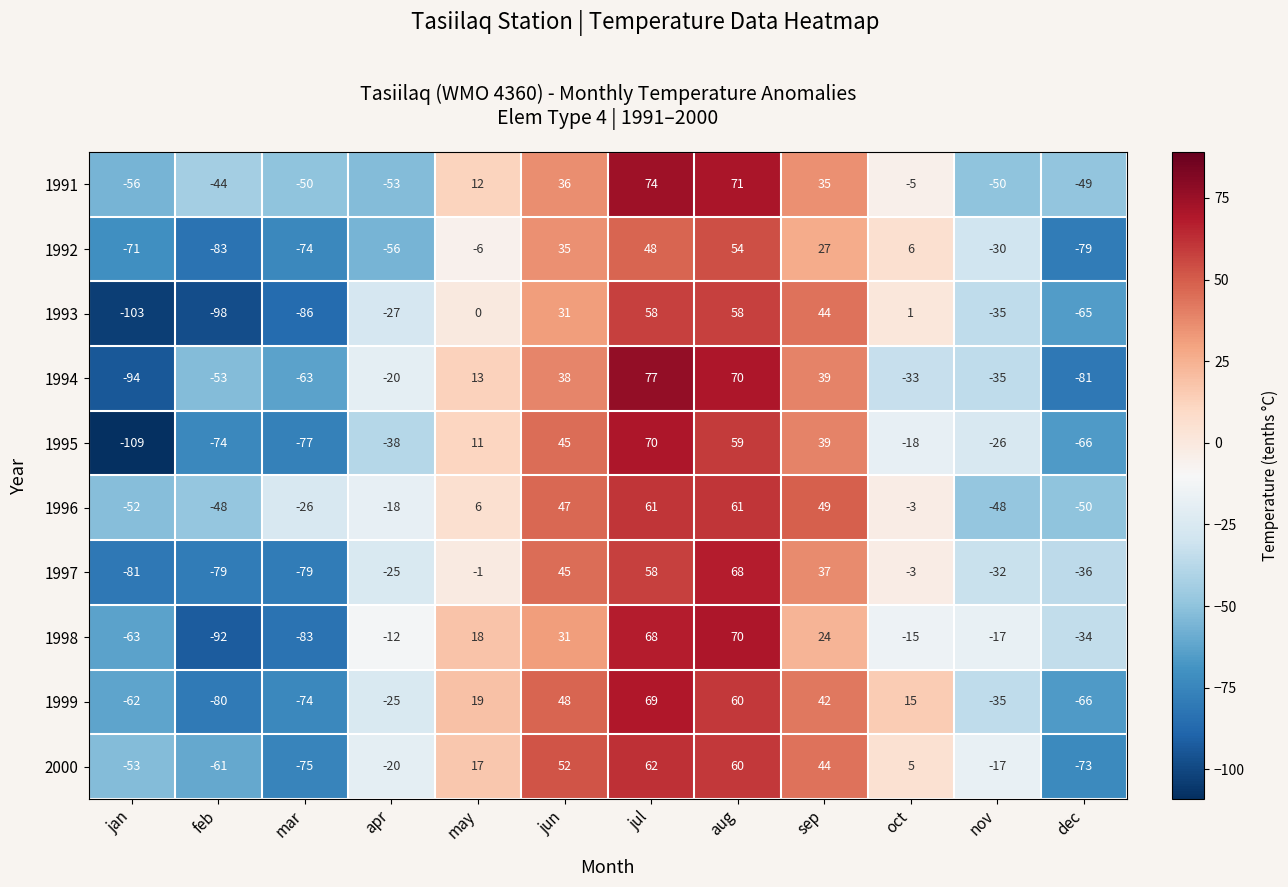

Read the 2000 value at may, to the nearest 5.

15